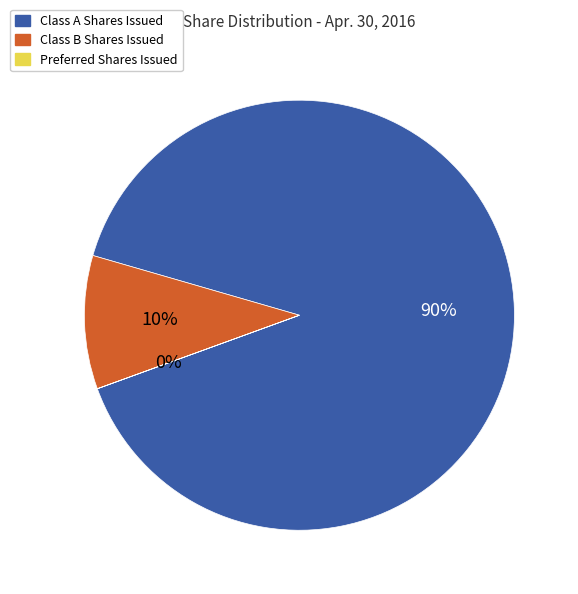

What is the largest slice in the pie chart?

Class A Shares Issued